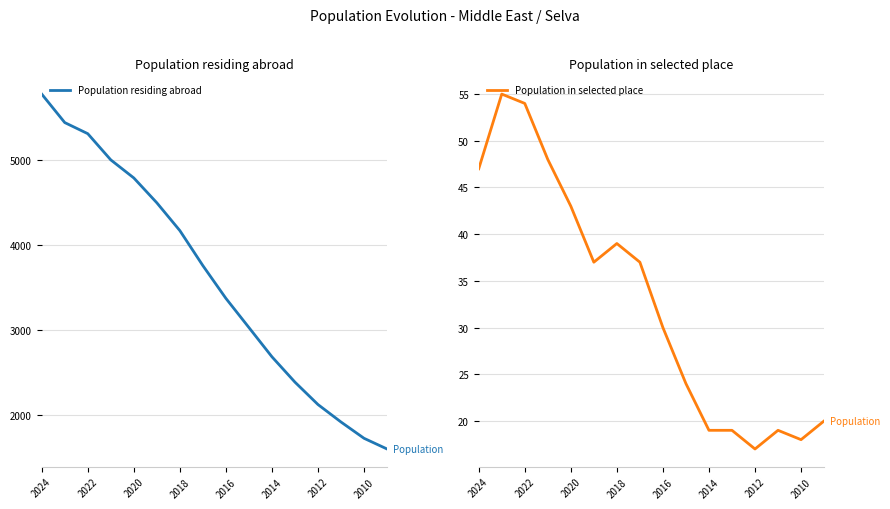

How many lines are shown in the chart?

2